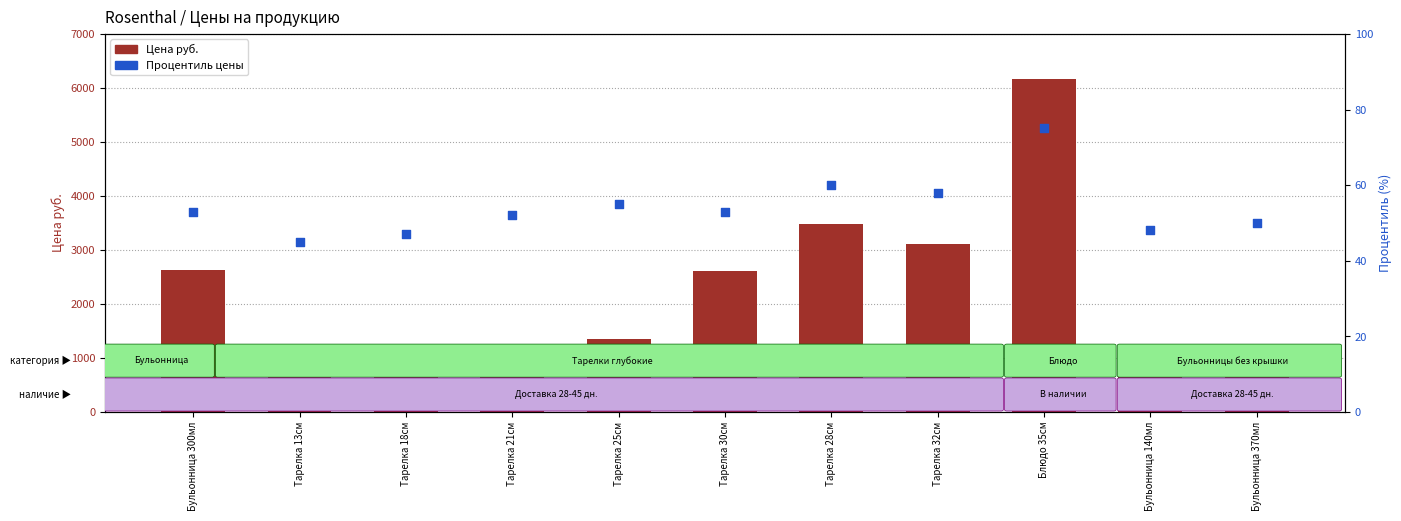

Which series has the largest Y range (max minus min)?

Цена руб.